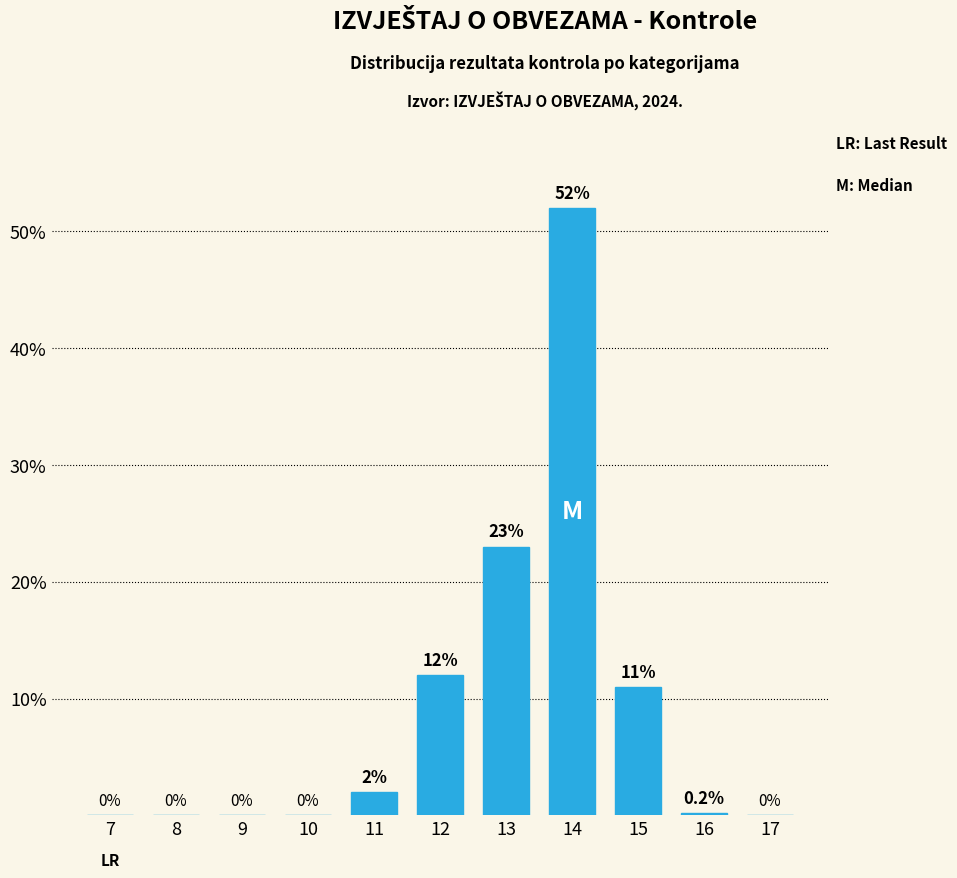

Reading right to left, list all the values displayed in this chart.

17=0.0	16=0.2	15=11.0	14=52.0	13=23.0	12=12.0	11=2.0	10=0.0	9=0.0	8=0.0	7=0.0